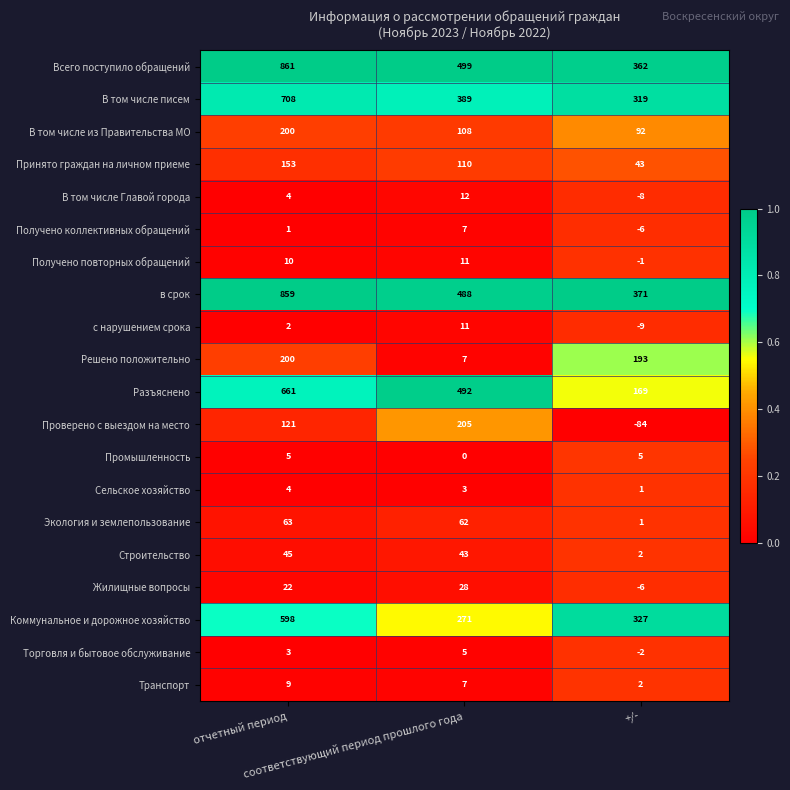

Which series has the largest total across all categories?

Всего поступило обращений